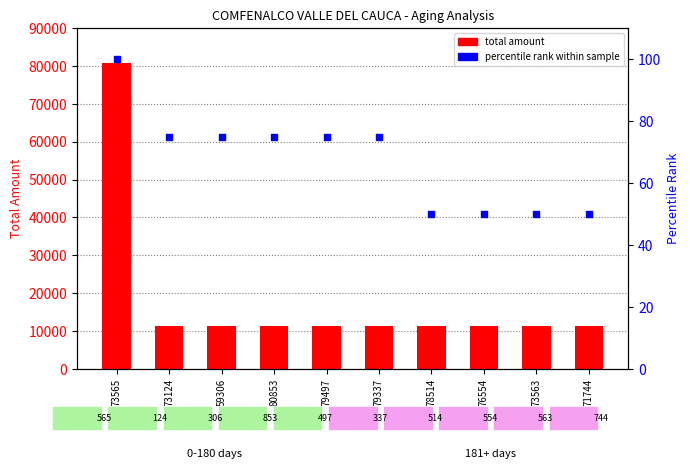

What are all the series names shown in the legend?

total amount, percentile rank